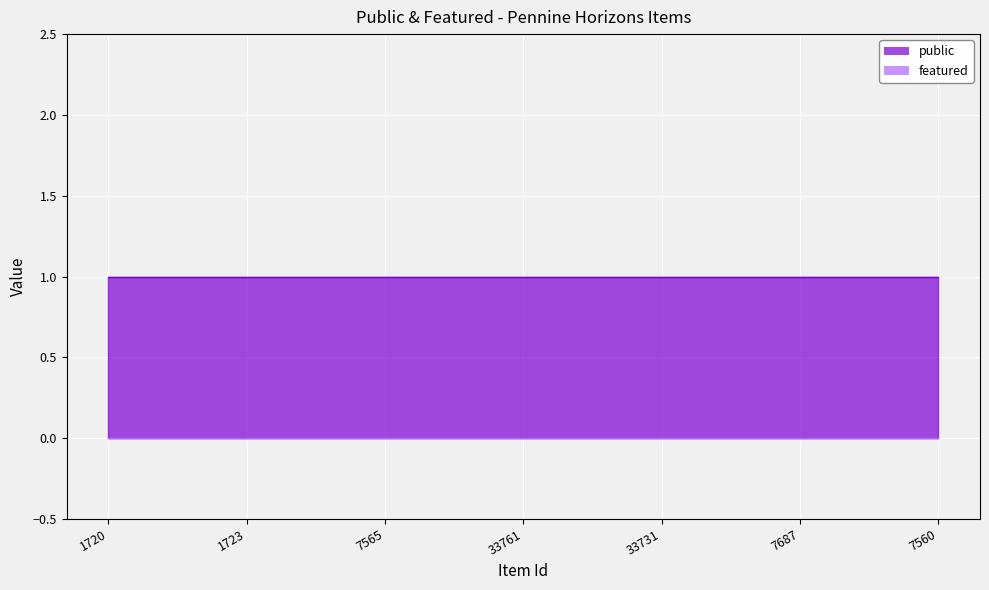

True or false: featured has more than 2 points higher than both neighbors.

False